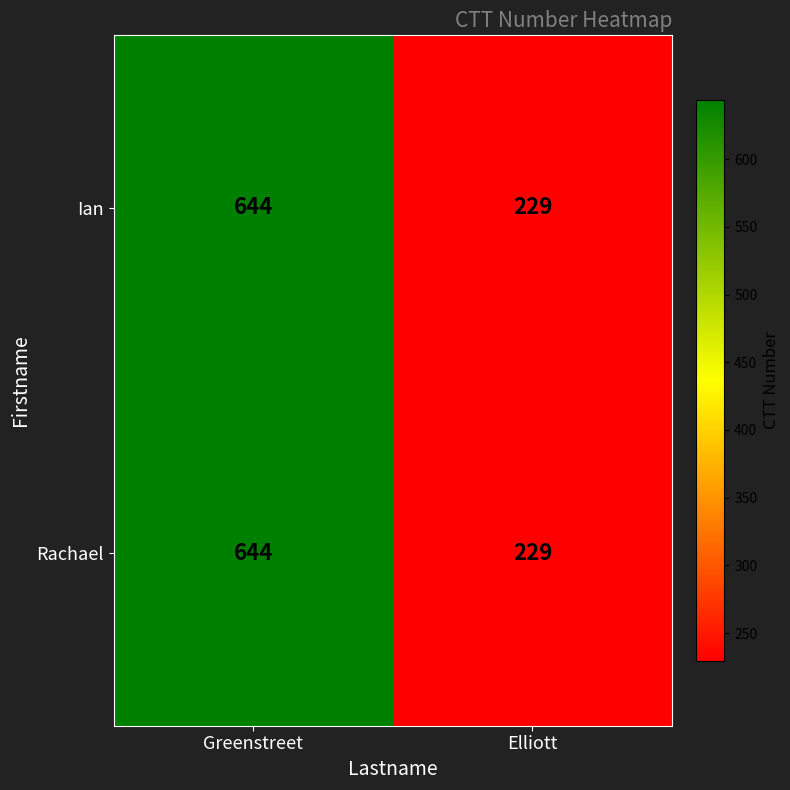

List the labels in order of Rachael value, largest first.

Greenstreet, Elliott